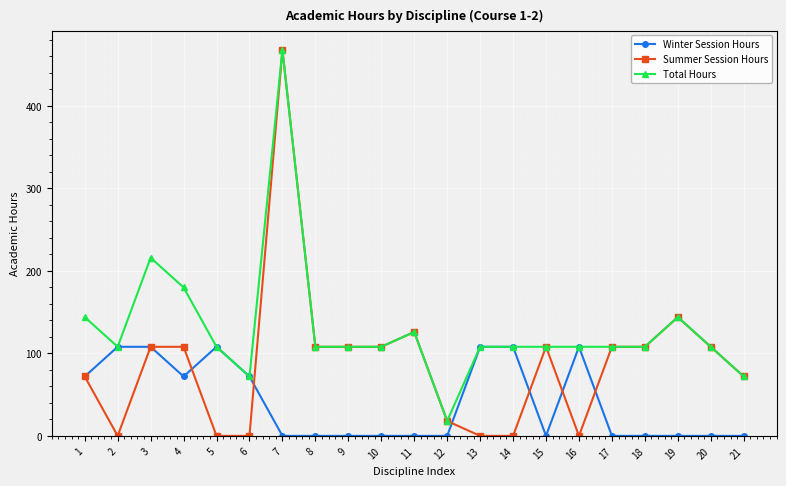

What is the sum of all Summer Session Hours values?

1872